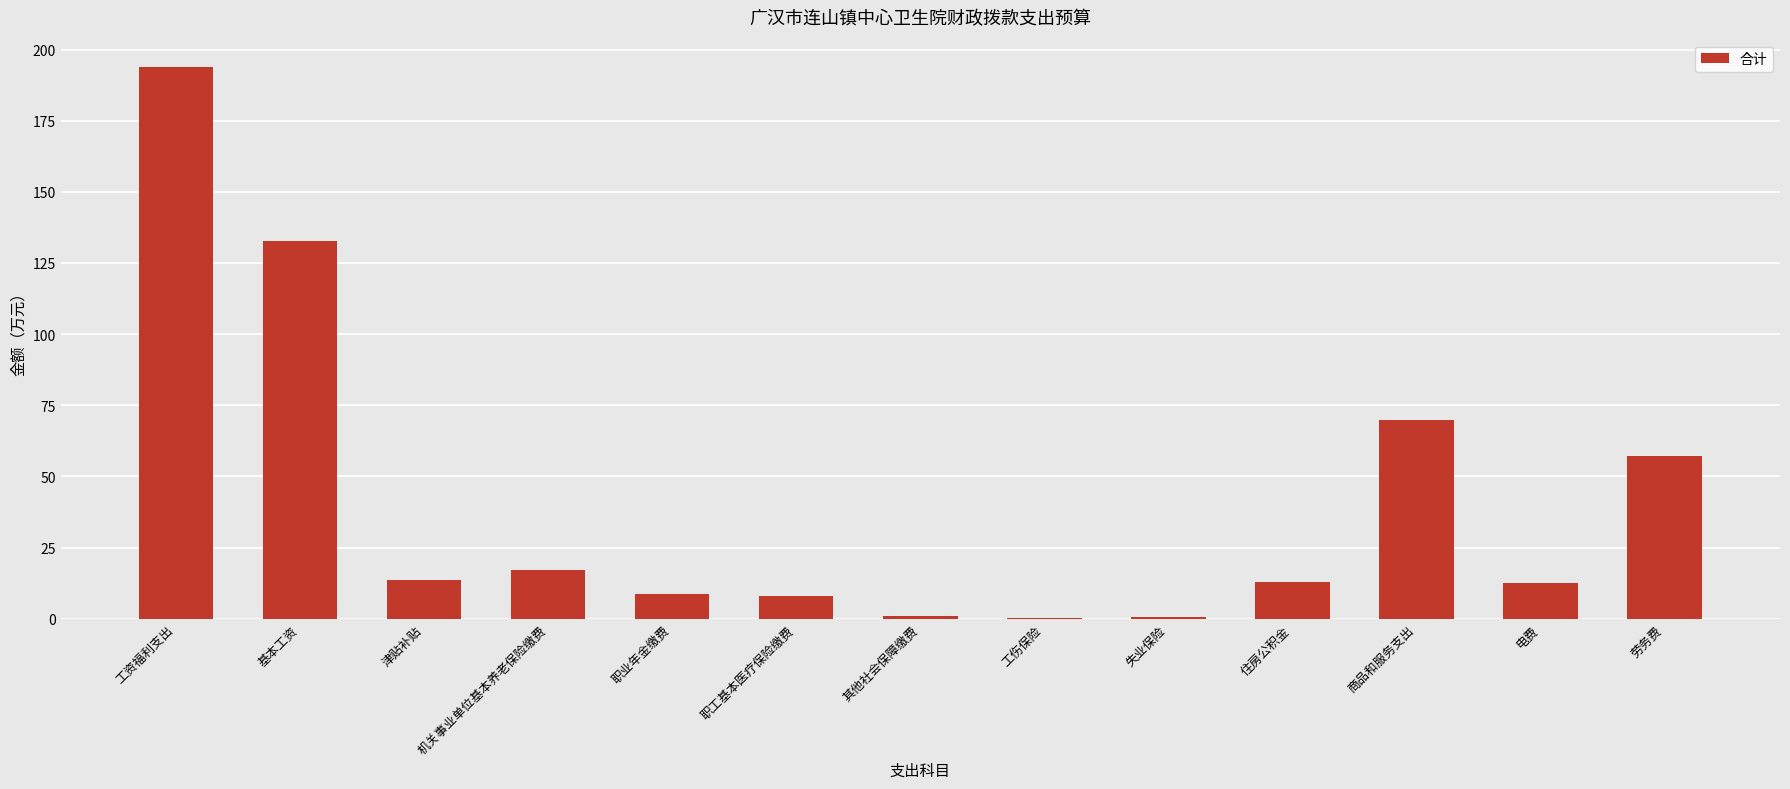

Are the bars horizontal?

No